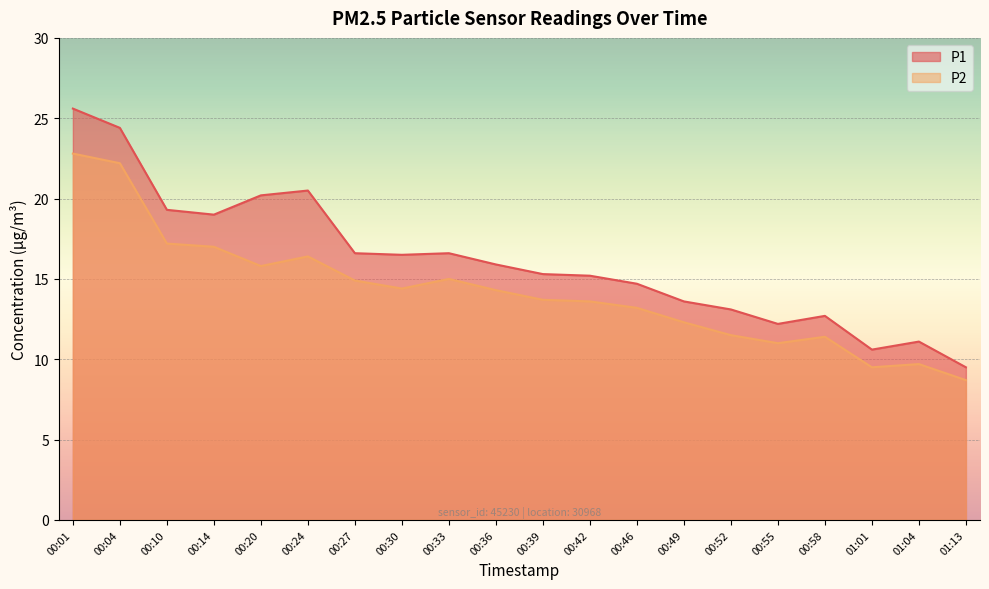

What is the approximate value of P2 at 00:58?

11.4